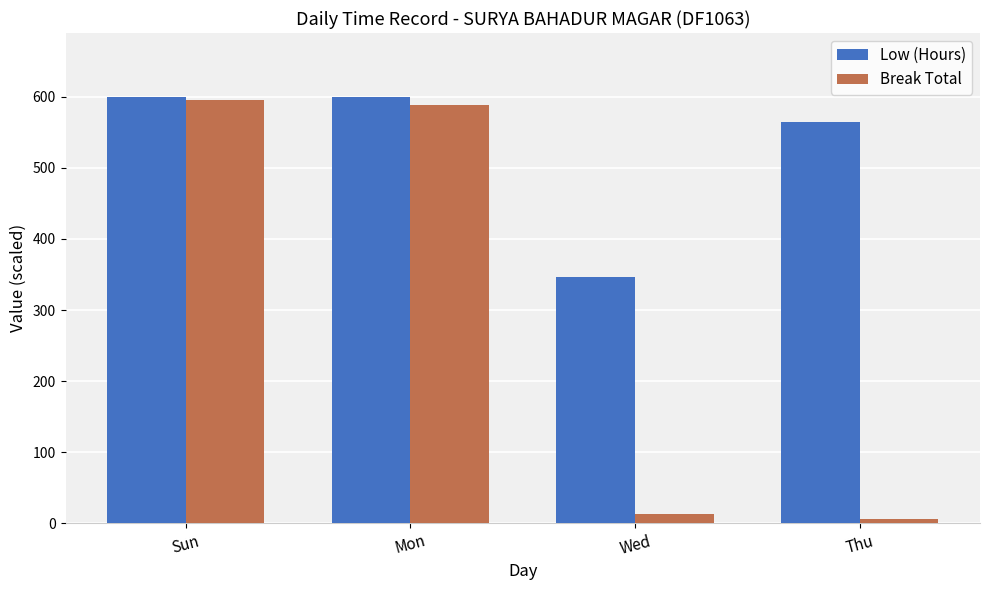

Is the value of Break Total at Thu greater than the value of Low (Hours) at Thu?

No